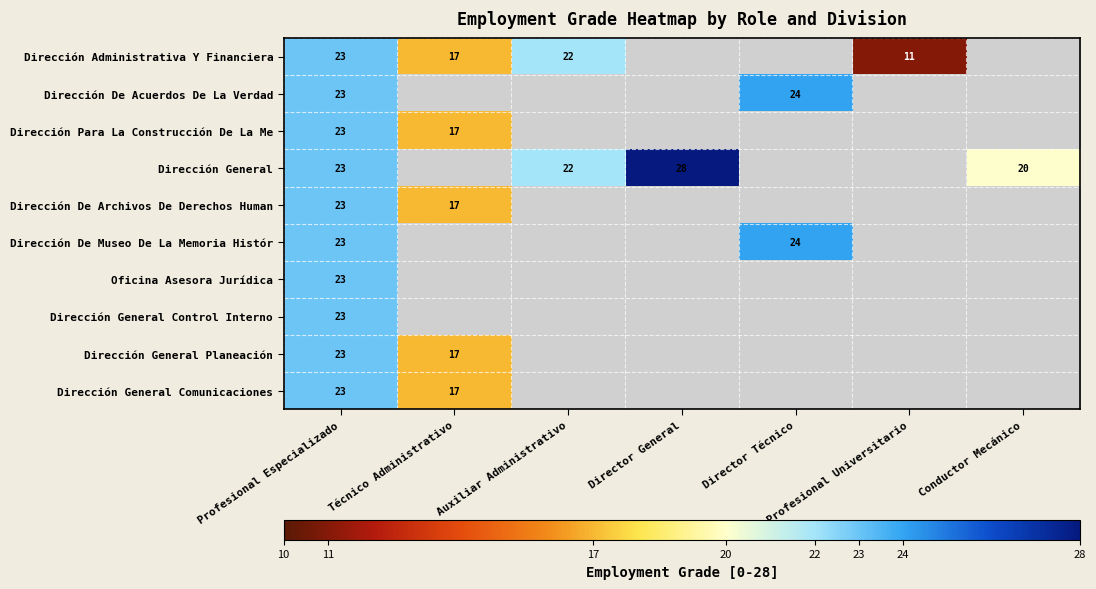

What is the difference between the Dirección Administrativa Y Financiera values at Profesional Universitario and Técnico Administrativo?

6